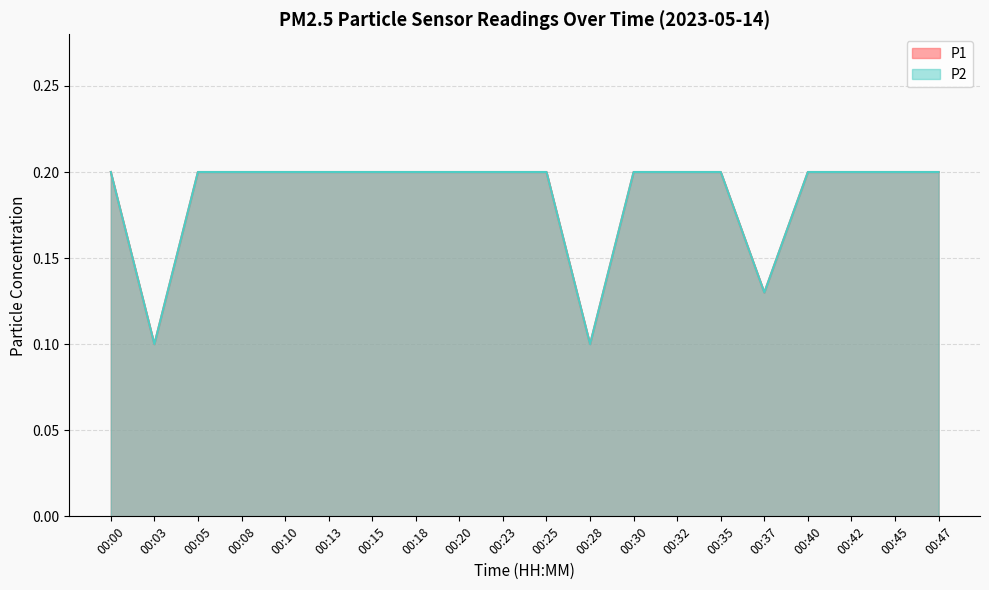

True or false: P1 and P2 cross at least once.

False